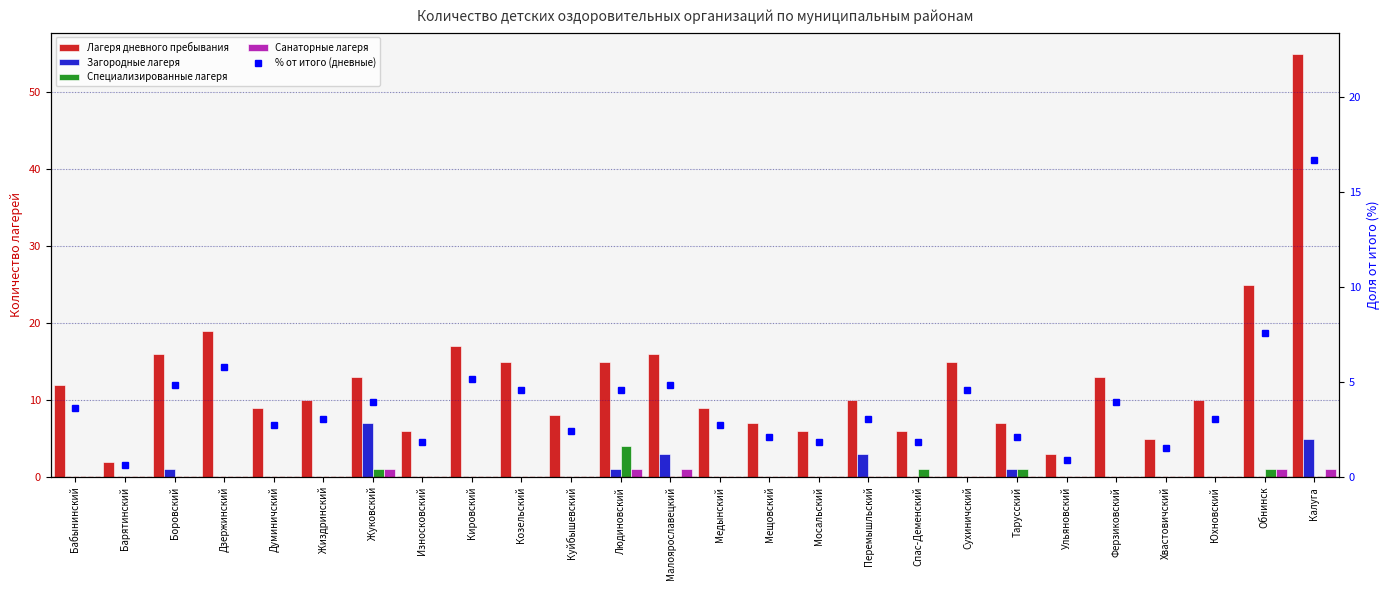

Reading left to right, transcribe all the data shown in this chart.

Лагеря дневного пребывания: 12.0	2.0	16.0	19.0	9.0	10.0	13.0	6.0	17.0	15.0	8.0	15.0	16.0	9.0	7.0	6.0	10.0	6.0	15.0	7.0	3.0	13.0	5.0	10.0	25.0	55.0
Загородные лагеря: 0.0	0.0	1.0	0.0	0.0	0.0	7.0	0.0	0.0	0.0	0.0	1.0	3.0	0.0	0.0	0.0	3.0	0.0	0.0	1.0	0.0	0.0	0.0	0.0	0.0	5.0
Специализированные лагеря: 0.0	0.0	0.0	0.0	0.0	0.0	1.0	0.0	0.0	0.0	0.0	4.0	0.0	0.0	0.0	0.0	0.0	1.0	0.0	1.0	0.0	0.0	0.0	0.0	1.0	0.0
Санаторные лагеря: 0.0	0.0	0.0	0.0	0.0	0.0	1.0	0.0	0.0	0.0	0.0	1.0	1.0	0.0	0.0	0.0	0.0	0.0	0.0	0.0	0.0	0.0	0.0	0.0	1.0	1.0
% от итого (дневные): 3.6	0.6	4.9	5.8	2.7	3.0	4.0	1.8	5.2	4.6	2.4	4.6	4.9	2.7	2.1	1.8	3.0	1.8	4.6	2.1	0.9	4.0	1.5	3.0	7.6	16.7